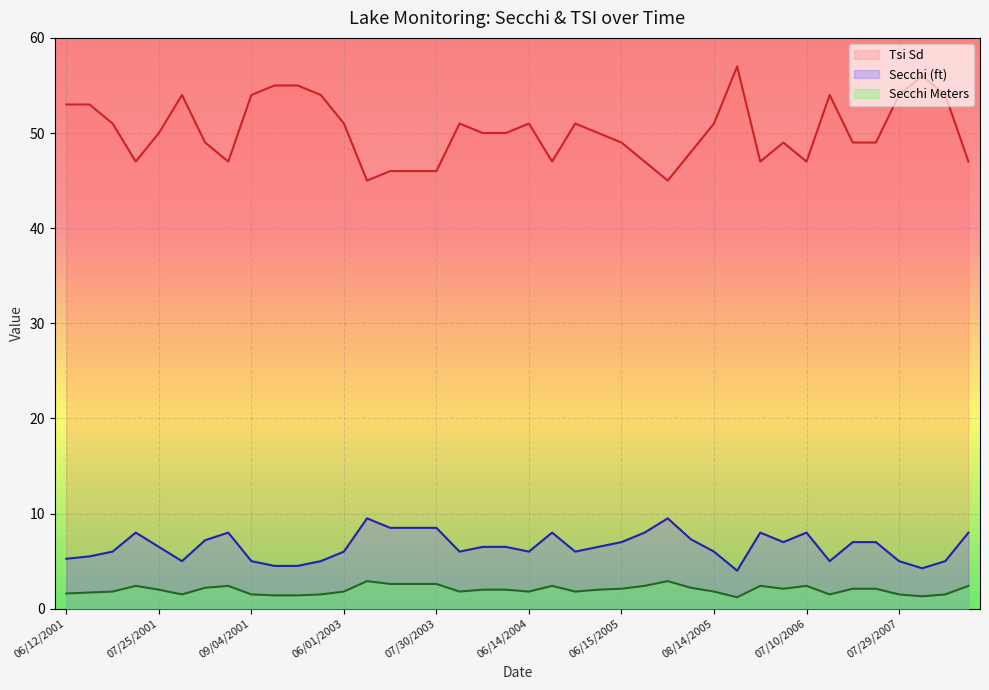

True or false: Tsi Sd and Secchi (ft) cross at least once.

False